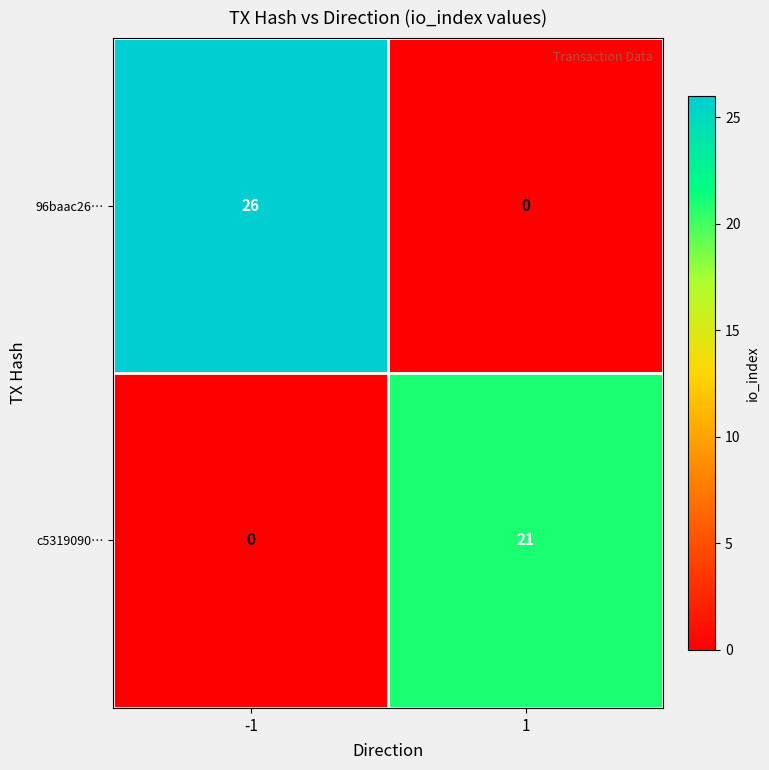

At which category is the sum across all series the highest?

-1